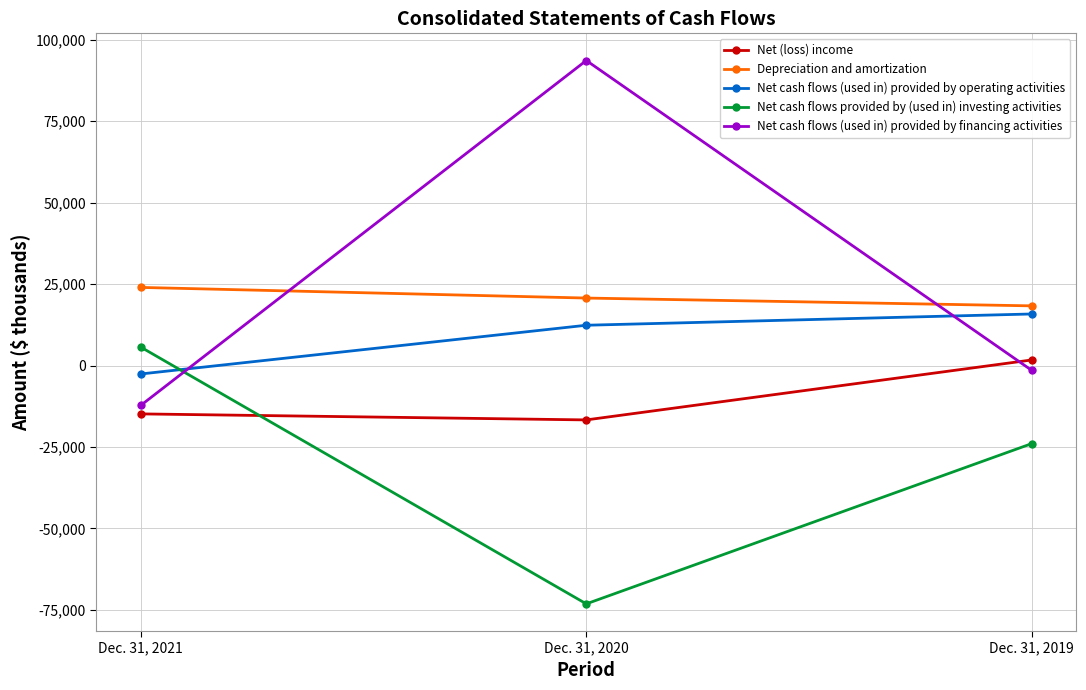

Count the number of data series in this chart.

5